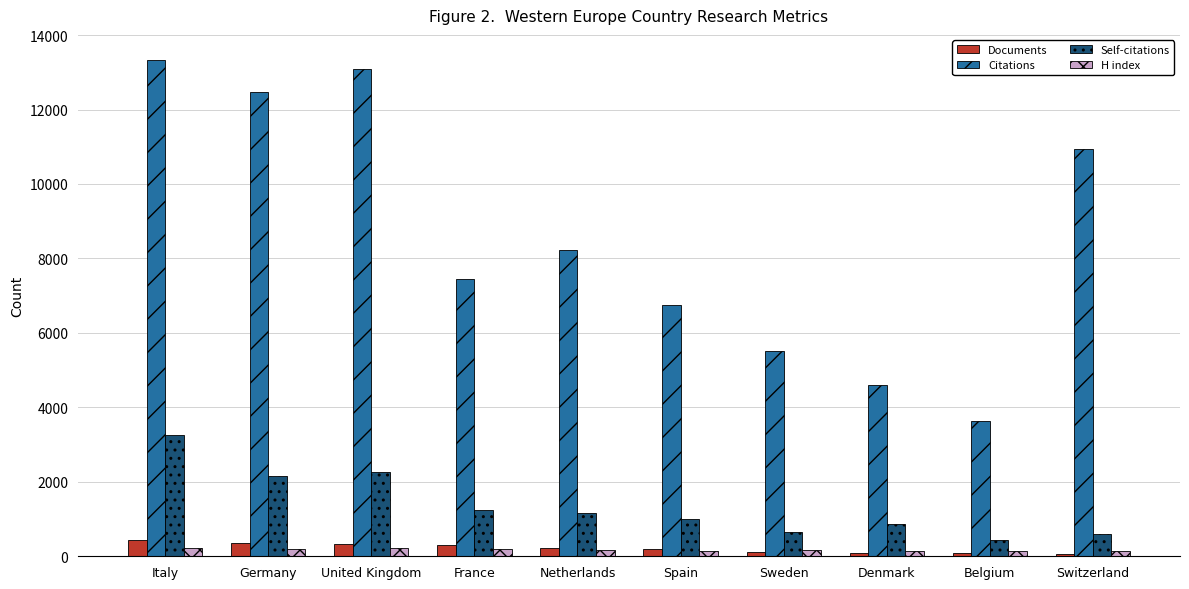

Which series changed the most between Germany and Denmark?

Citations